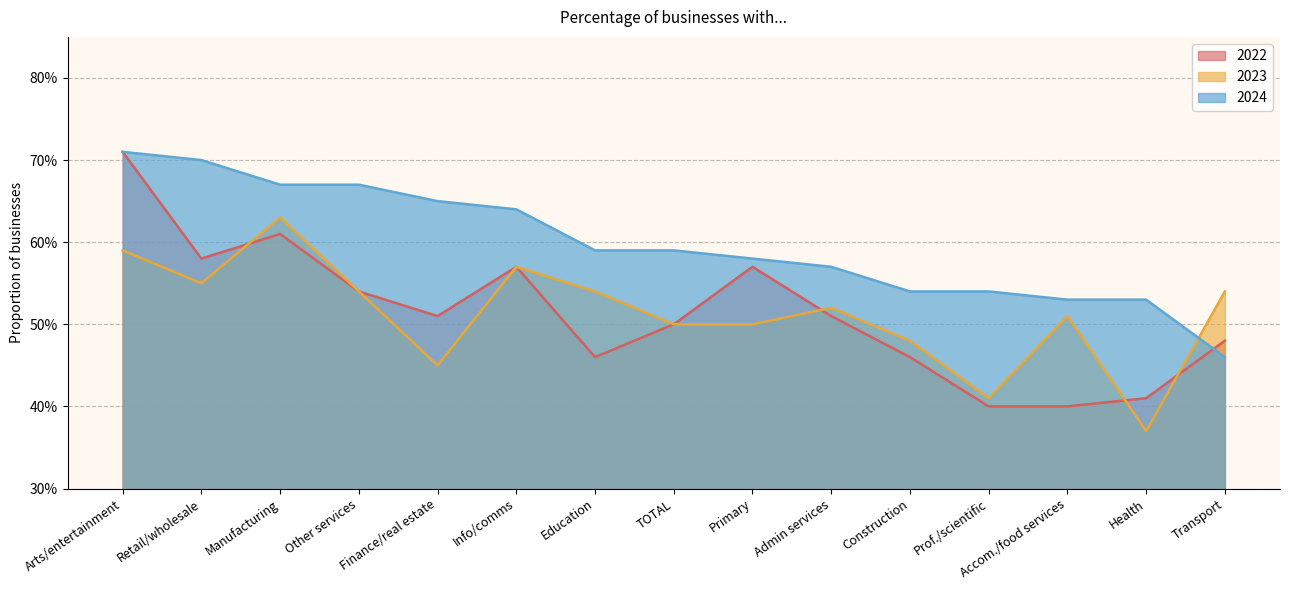

At which category is the sum across all series the highest?

Arts/entertainment